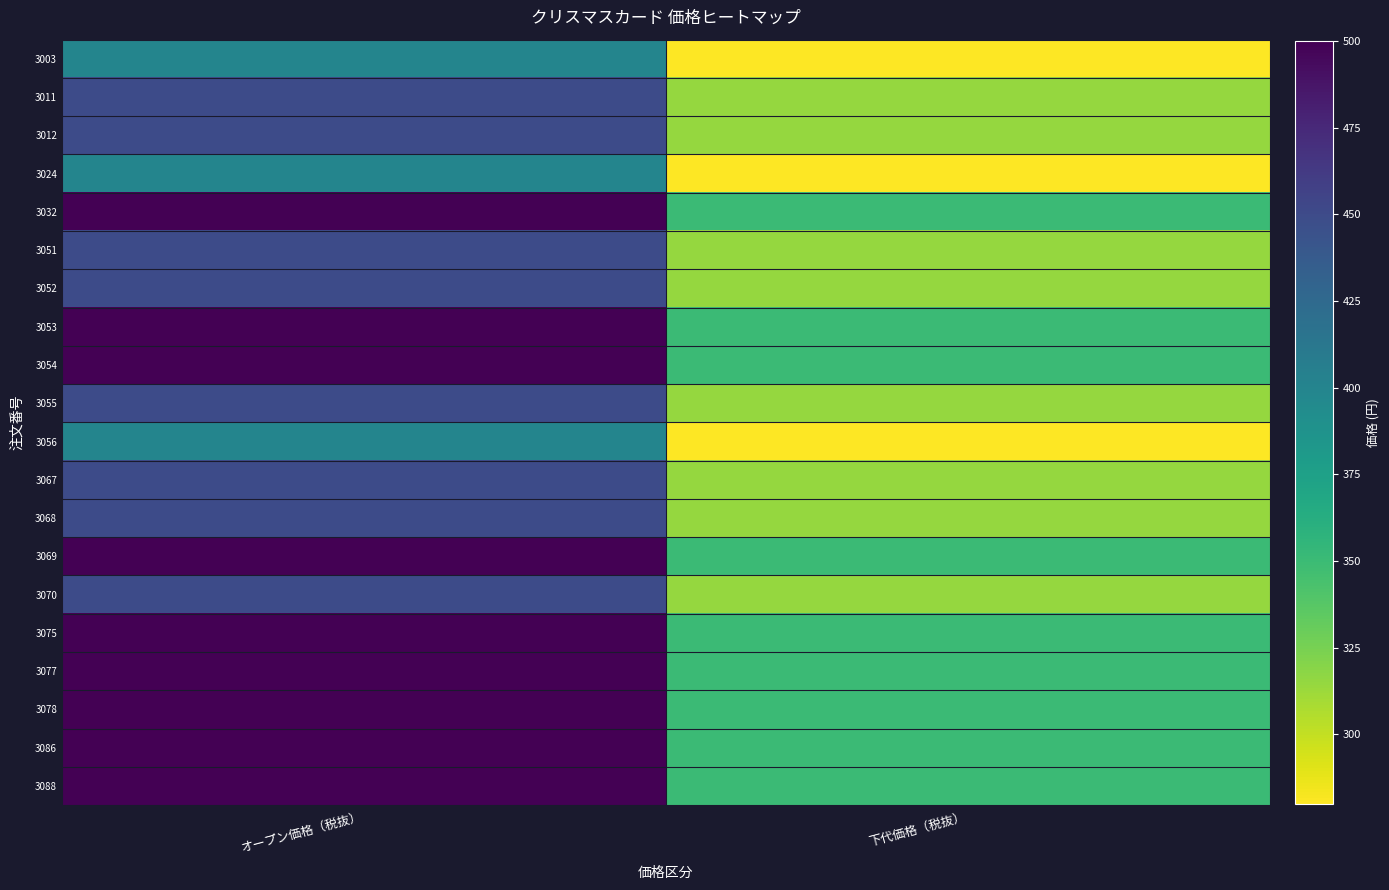

What is the spread (max minus min) of values at オープン価格（税抜）?

100